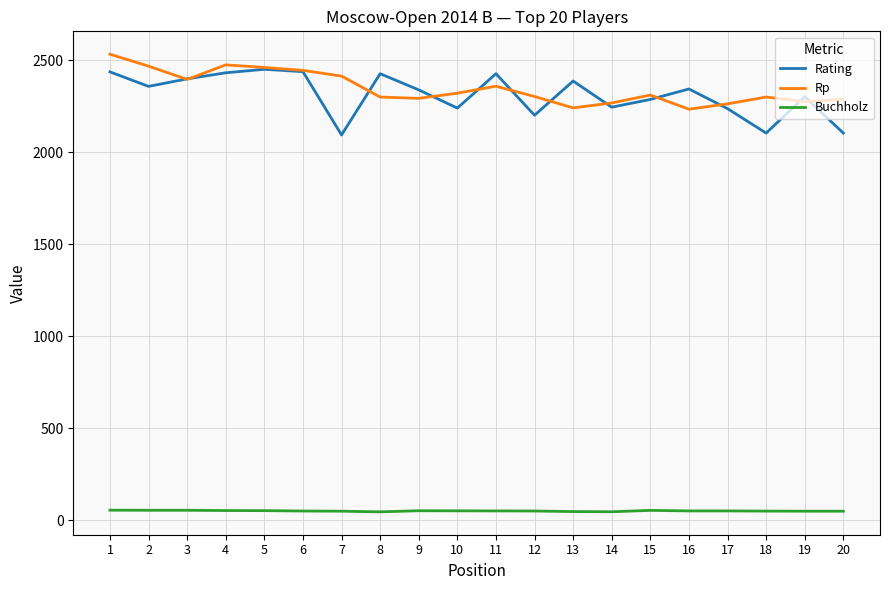

True or false: Rp has more than 0 interior local peaks.

True